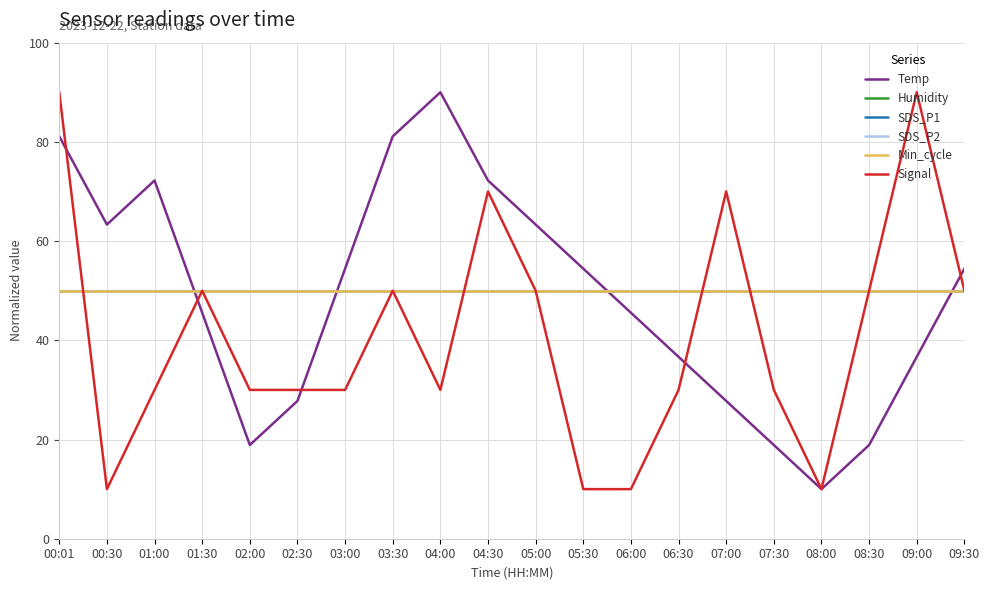

Which category has the lowest value in the Humidity series?

00:01